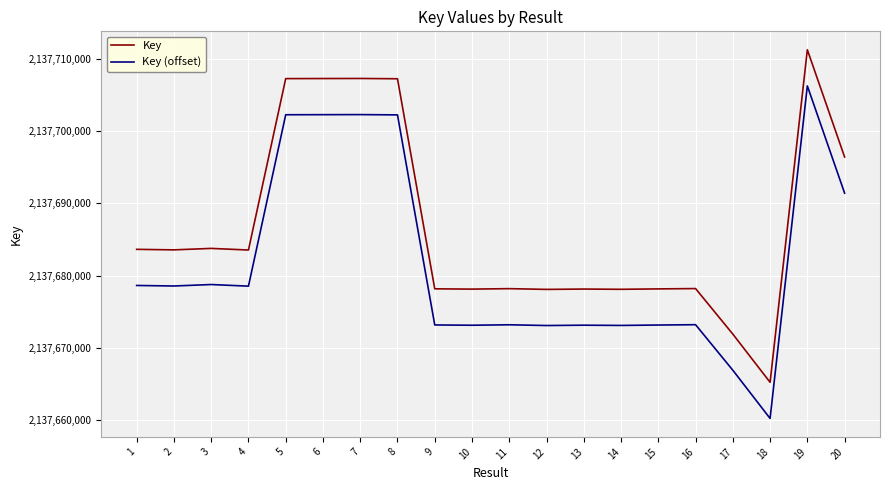

What is the difference between the highest and lowest values at 2?

5000